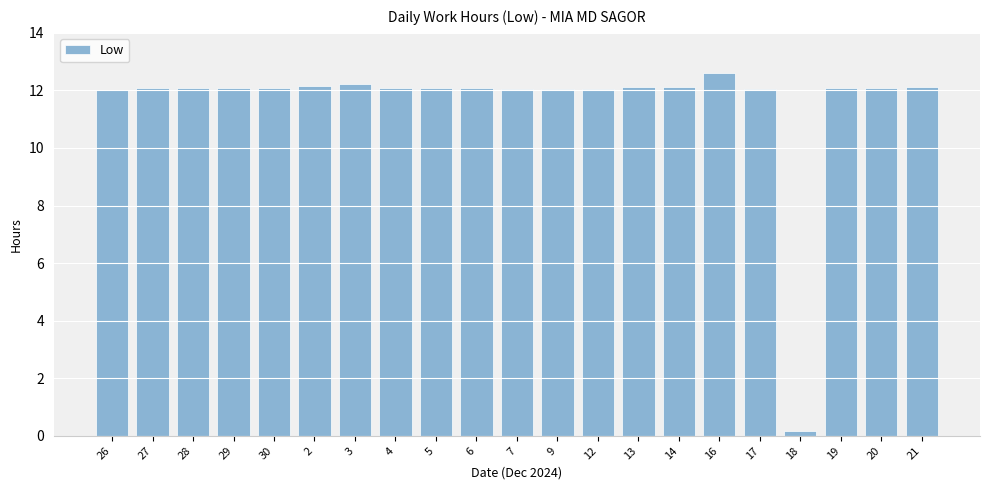

Where is the data nearest to the value 6?

18